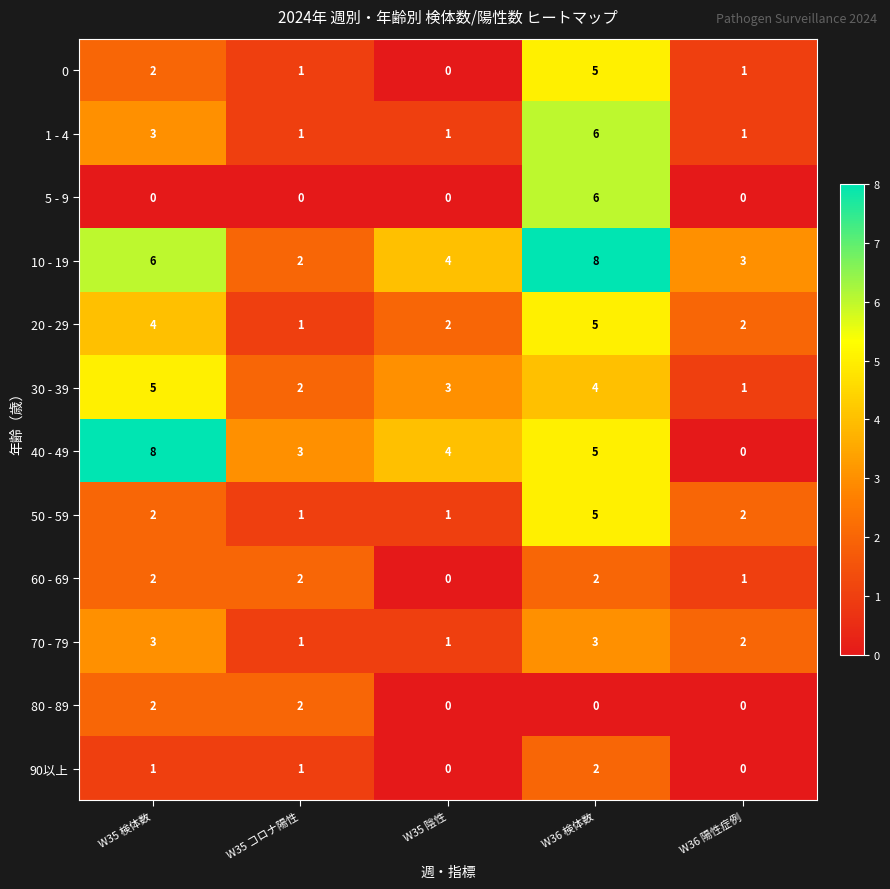

The 5 - 9 series shows 0 at W35 検体数. True or false?

True